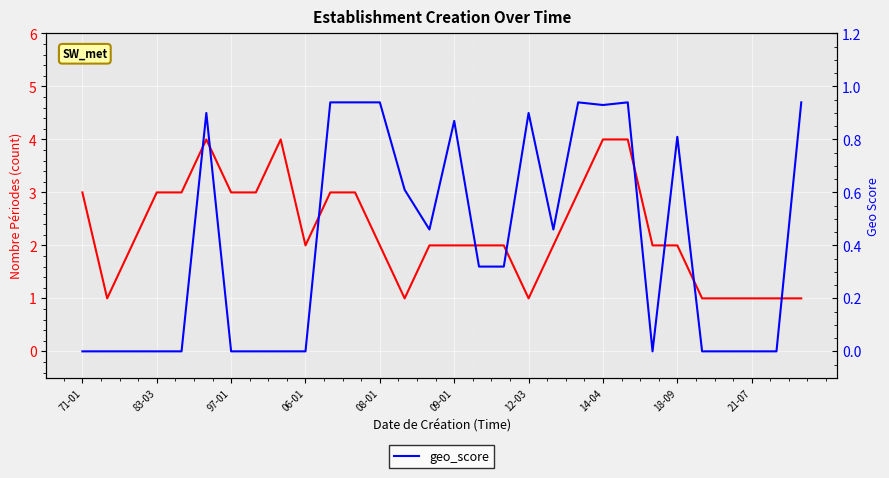

Reading left to right, list all the values displayed in this chart.

nombrePeriodesEtablissement: 3.0	1.0	2.0	3.0	3.0	4.0	3.0	3.0	4.0	2.0	3.0	3.0	2.0	1.0	2.0	2.0	2.0	2.0	1.0	2.0	3.0	4.0	4.0	2.0	2.0	1.0	1.0	1.0	1.0	1.0
geo_score: 0.0	0.0	0.0	0.0	0.0	0.9	0.0	0.0	0.0	0.0	0.9	0.9	0.9	0.6	0.5	0.9	0.3	0.3	0.9	0.5	0.9	0.9	0.9	0.0	0.8	0.0	0.0	0.0	0.0	0.9